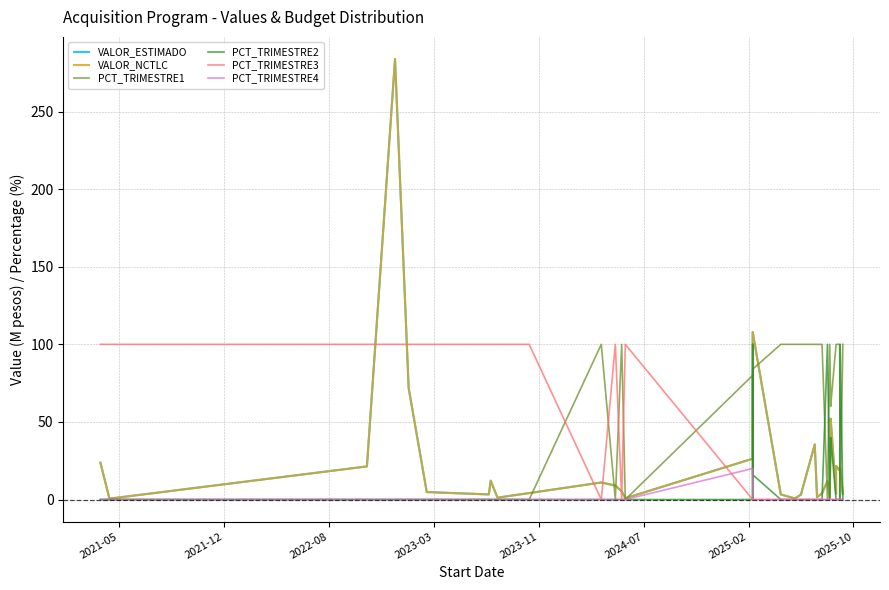

Does the chart have visible grid lines?

Yes